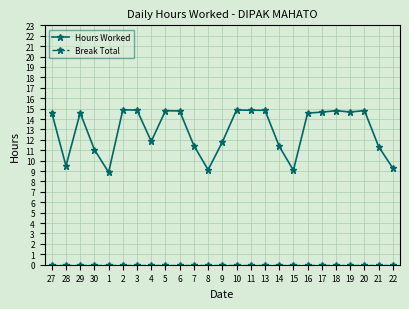

What is the total value across all series at 9?

11.8